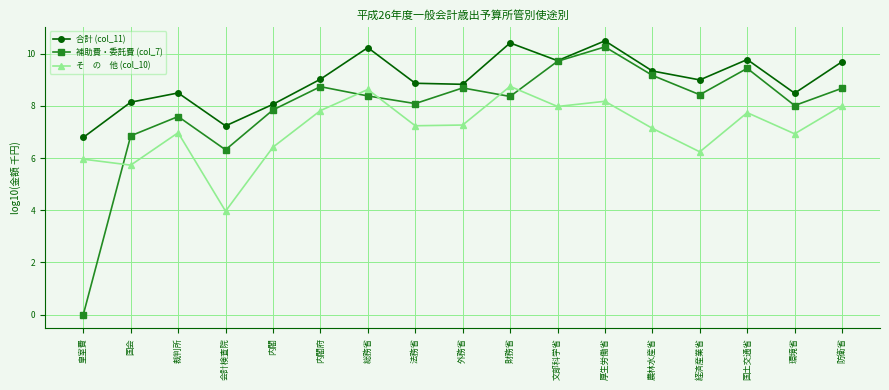

What position from the right is 防衛省?

1